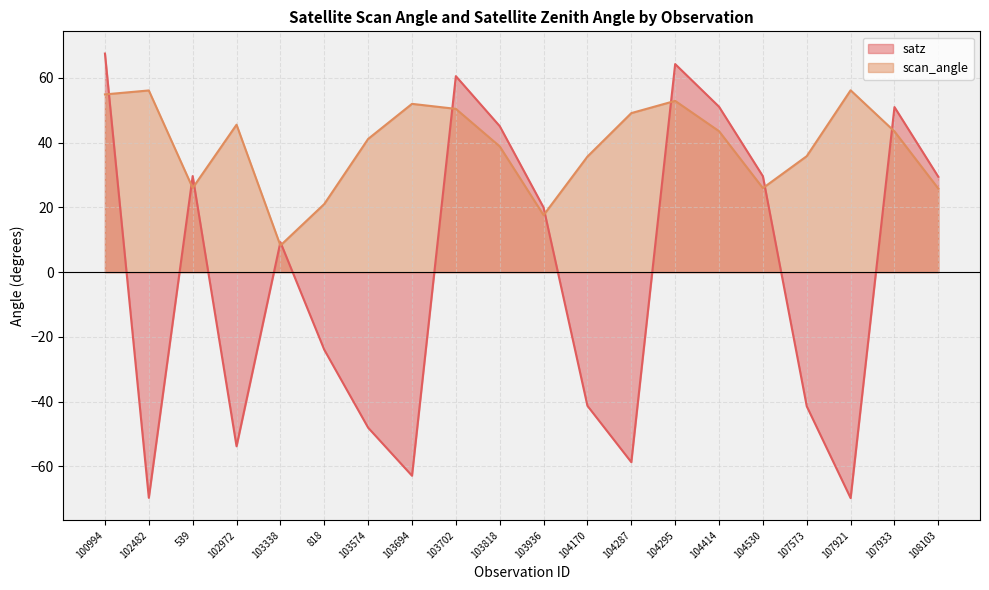

Reading right to left, list all the values displayed in this chart.

satz: 108103=29.5	107933=51.0	107921=-69.8	107573=-41.5	104530=29.6	104414=51.1	104295=64.3	104287=-58.7	104170=-41.3	103936=20.0	103818=45.1	103702=60.6	103694=-62.9	103574=-48.1	818=-24.0	103338=9.3	102972=-53.8	539=29.7	102482=-69.7	100994=67.5
scan_angle: 108103=25.8	107933=43.5	107921=56.2	107573=35.9	104530=26.0	104414=43.6	104295=52.9	104287=49.1	104170=35.7	103936=17.6	103818=38.9	103702=50.5	103694=52.0	103574=41.2	818=21.1	103338=8.2	102972=45.6	539=26.0	102482=56.1	100994=54.9